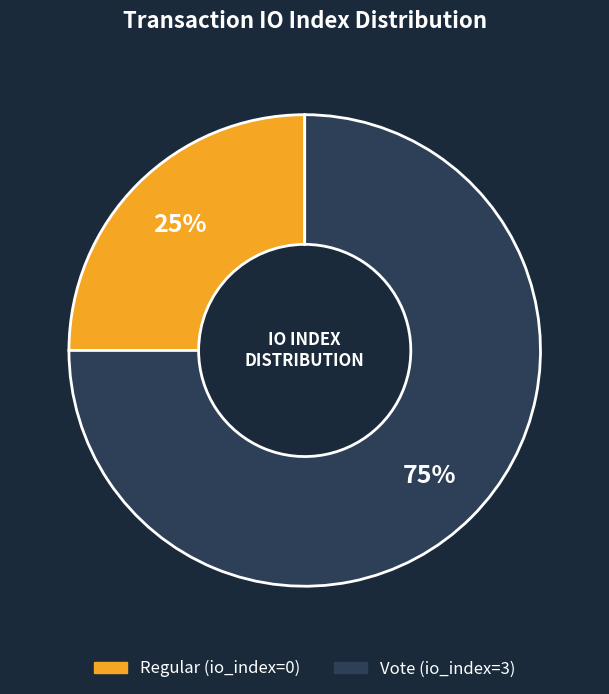

Which category accounts for the majority?

Vote